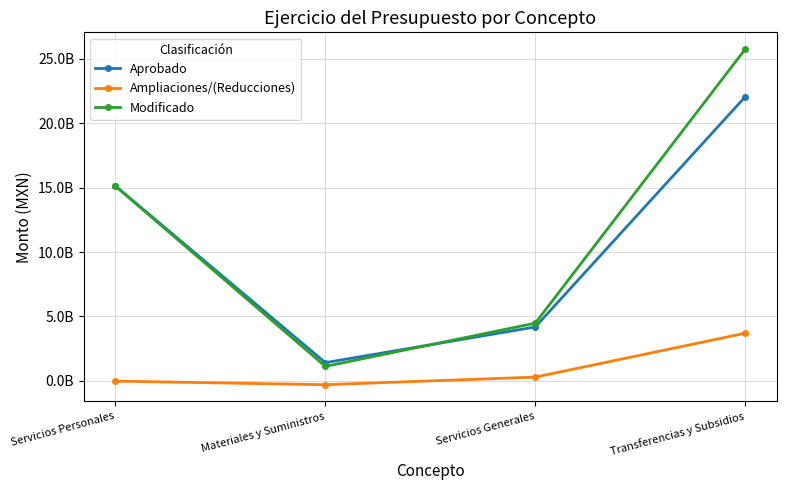

Which category has the lowest value across all series?

Materiales y Suministros